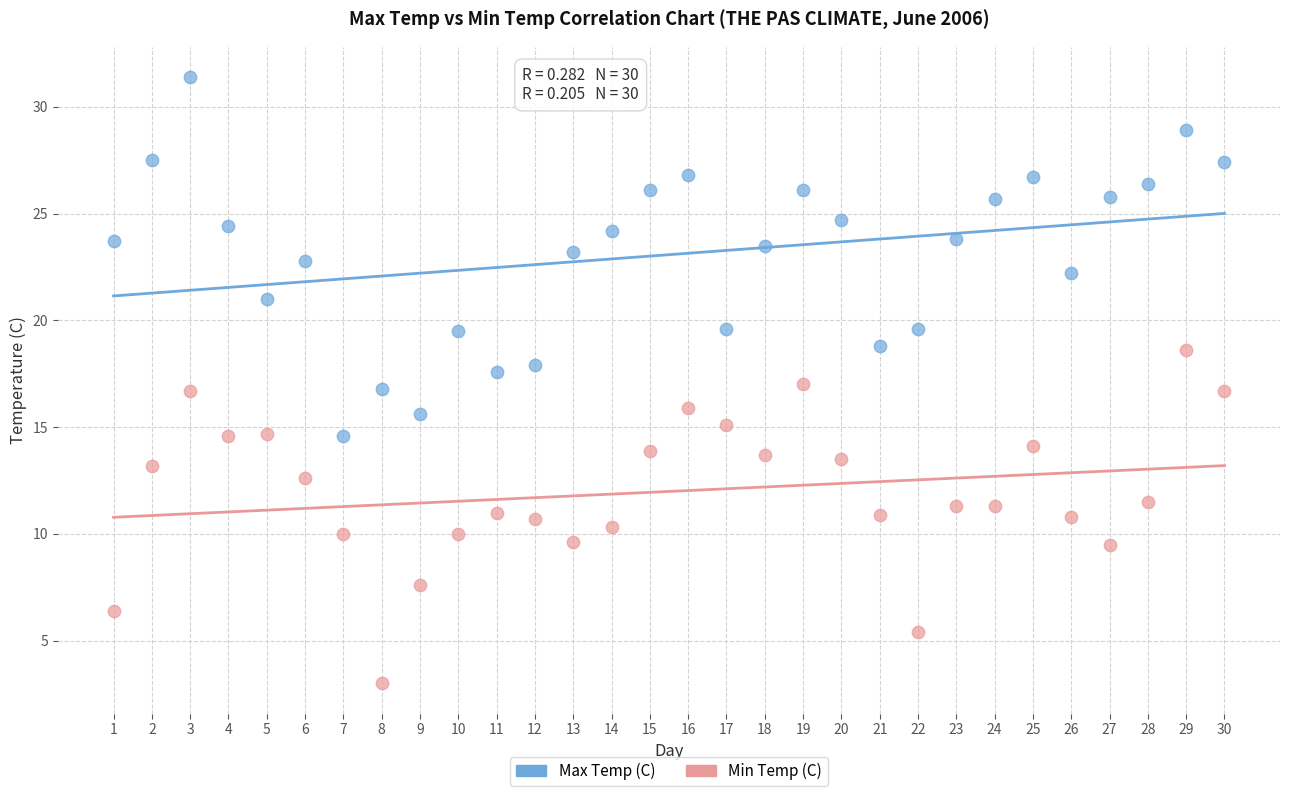

Across all data points, what is the range of Y values (max minus min)?

28.4